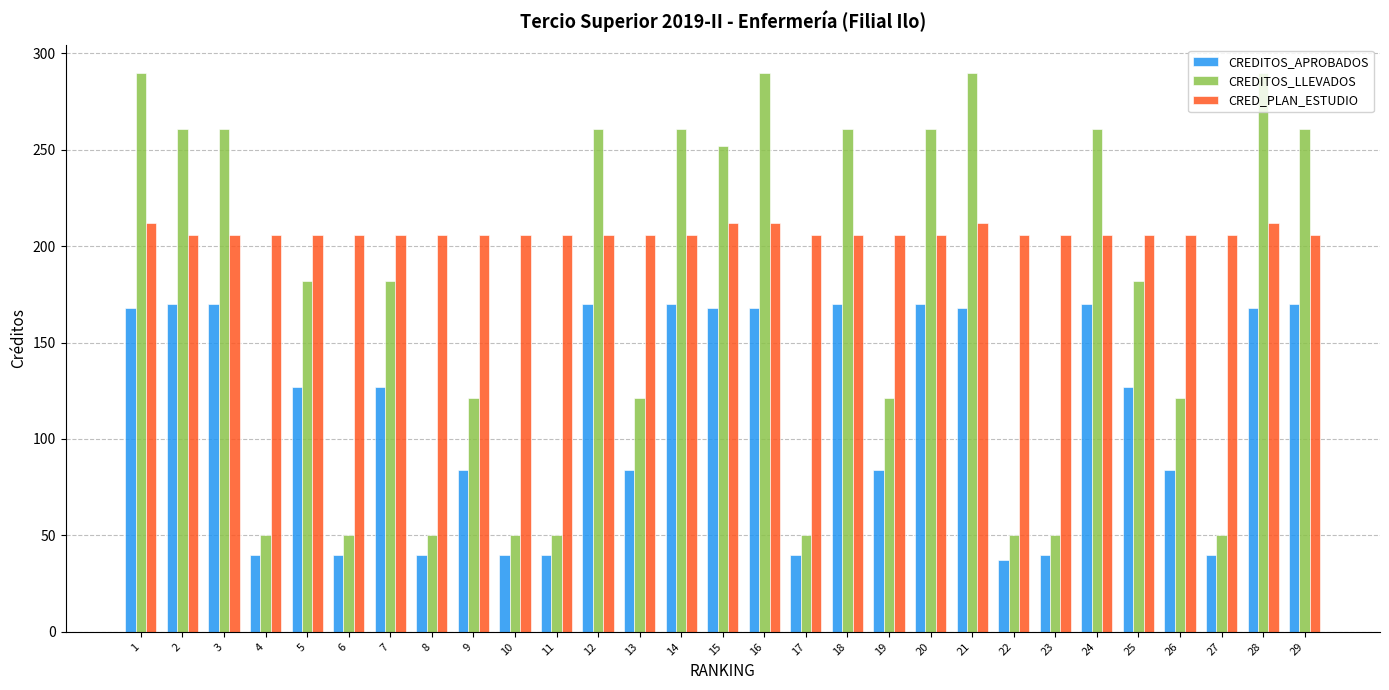

What is the sum of the CREDITOS_LLEVADOS values at 17 and 25?

232